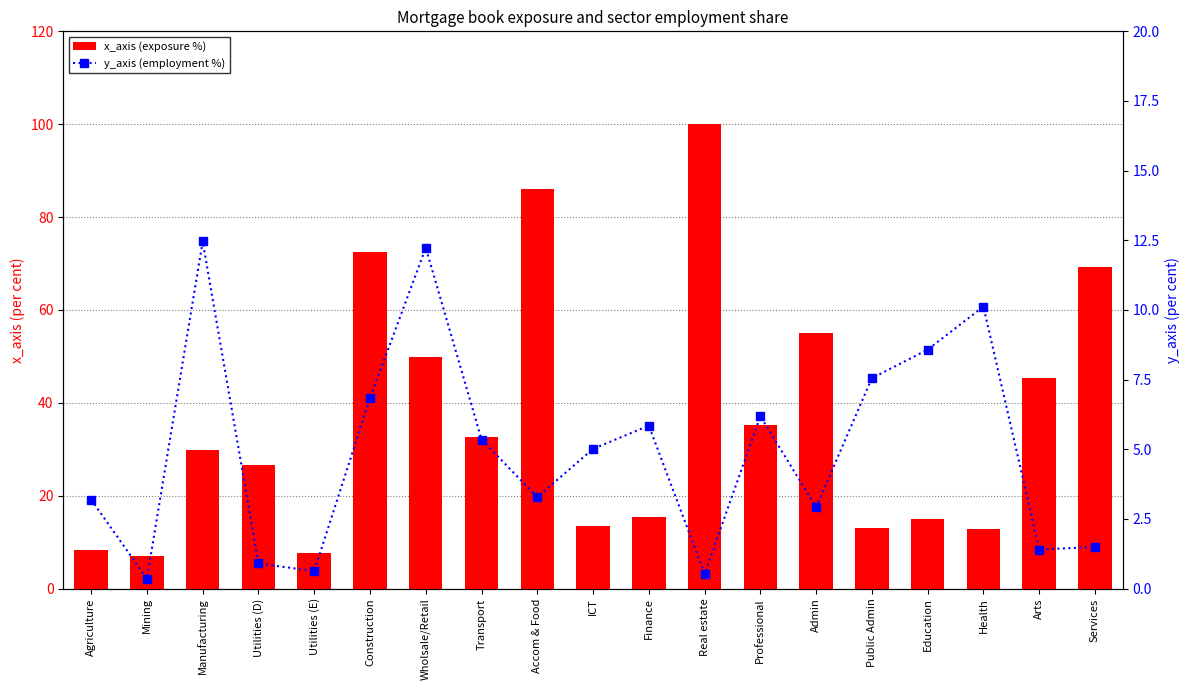

What is the average value of the x_axis (exposure %) series?

36.6